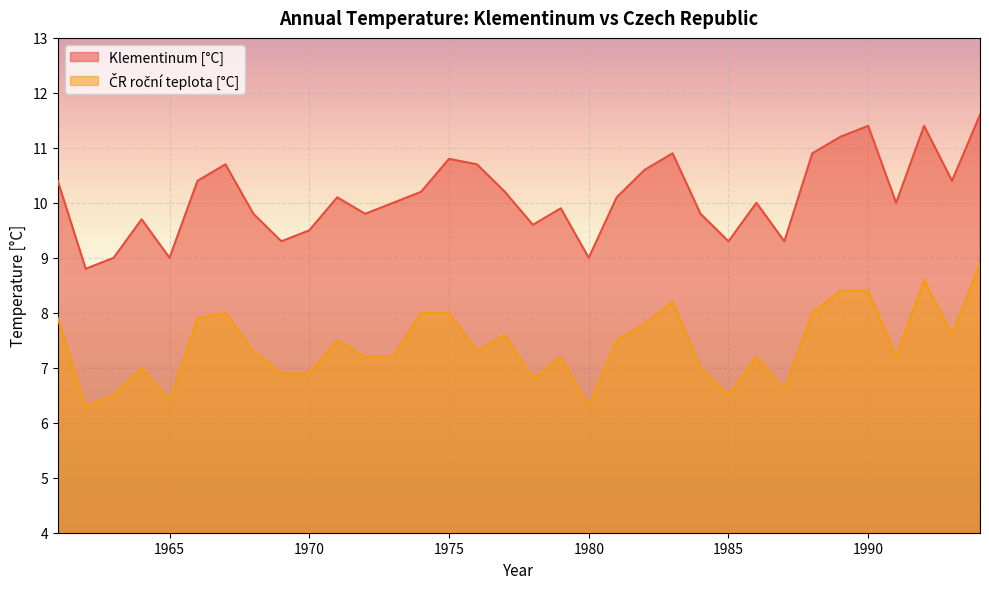

Which category has the highest value in the Klementinum [°C] series?

1994